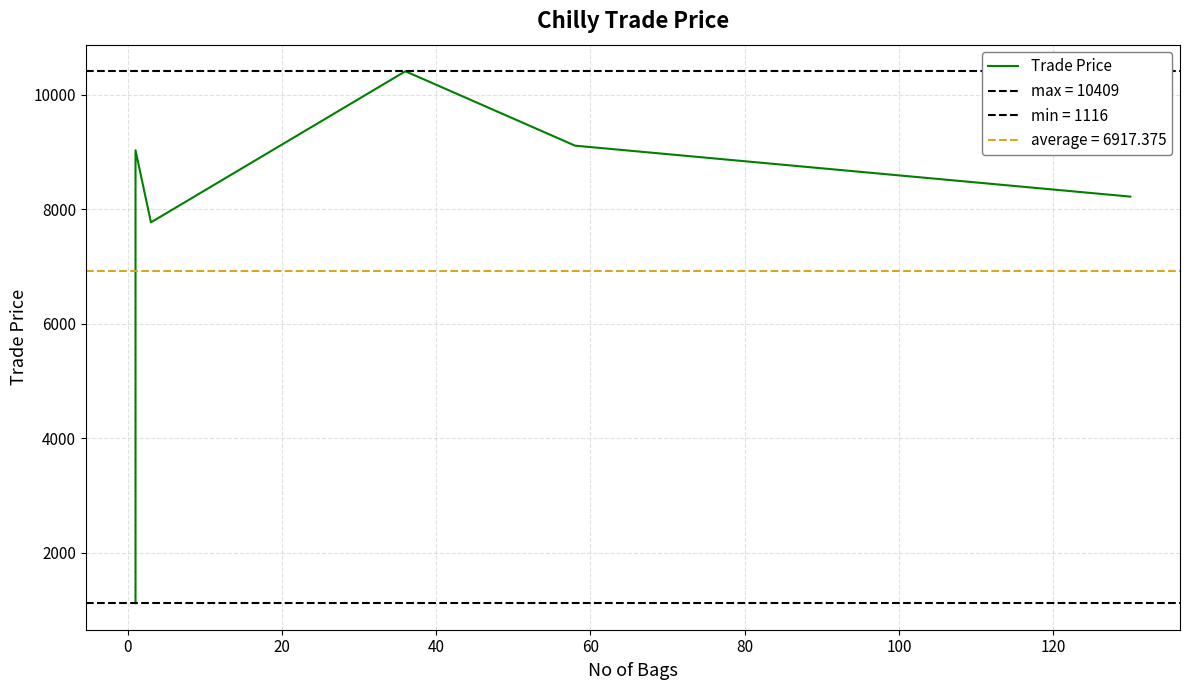

How many lines are shown in the chart?

1